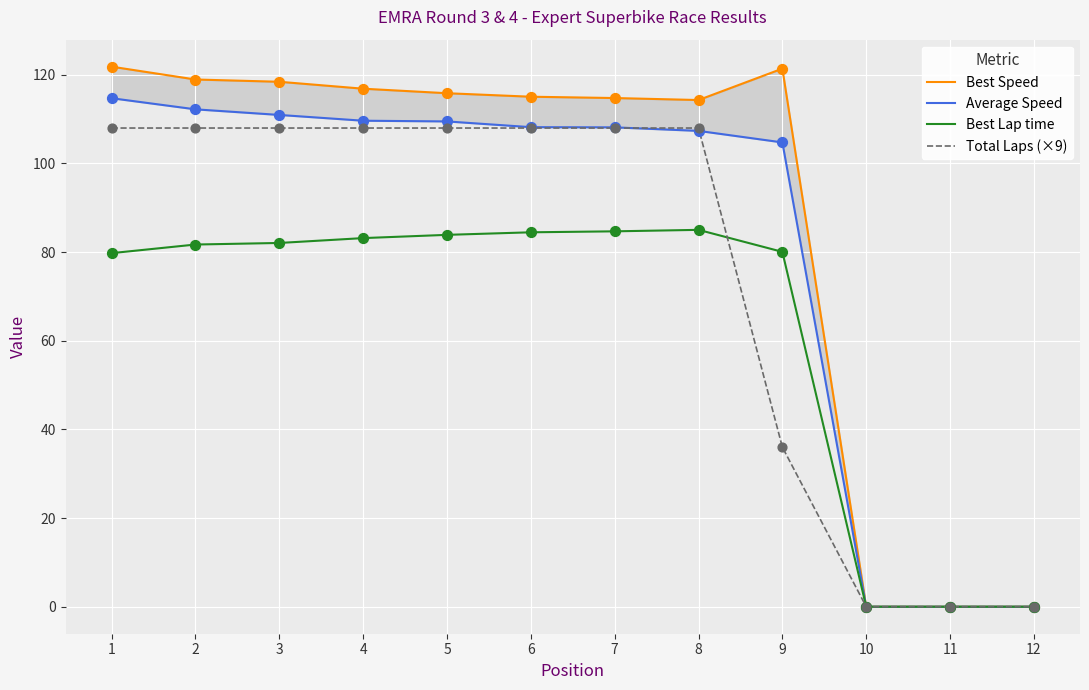

At which category is the sum across all series the highest?

1